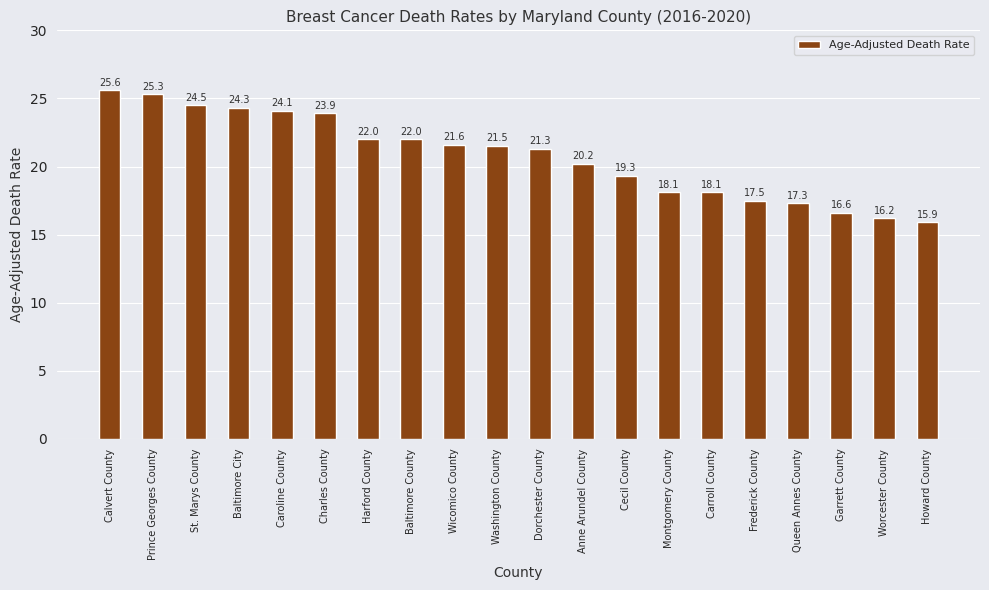

Which has a higher value, St. Marys County or Garrett County?

St. Marys County